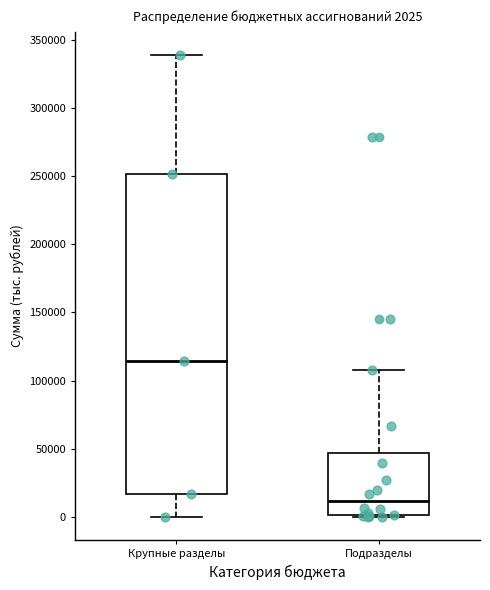

Which box's median line is the lowest?

Подразделы